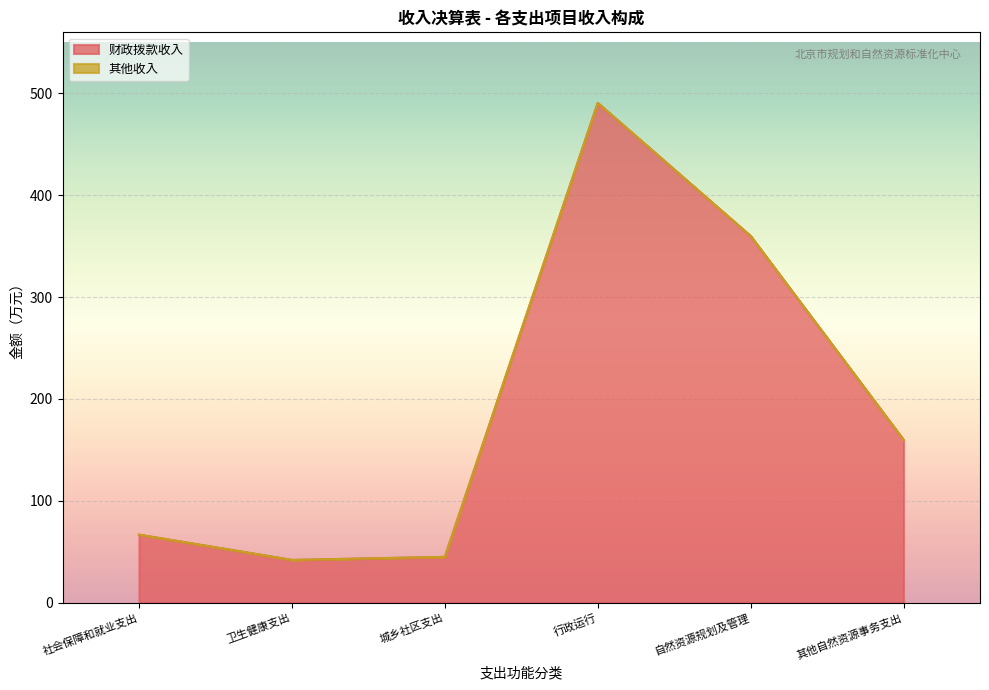

Reading left to right, list all the values displayed in this chart.

社会保障和就业支出=66.8	卫生健康支出=42.0	城乡社区支出=45.0	行政运行=490.6	自然资源规划及管理=360.0	其他自然资源事务支出=159.8